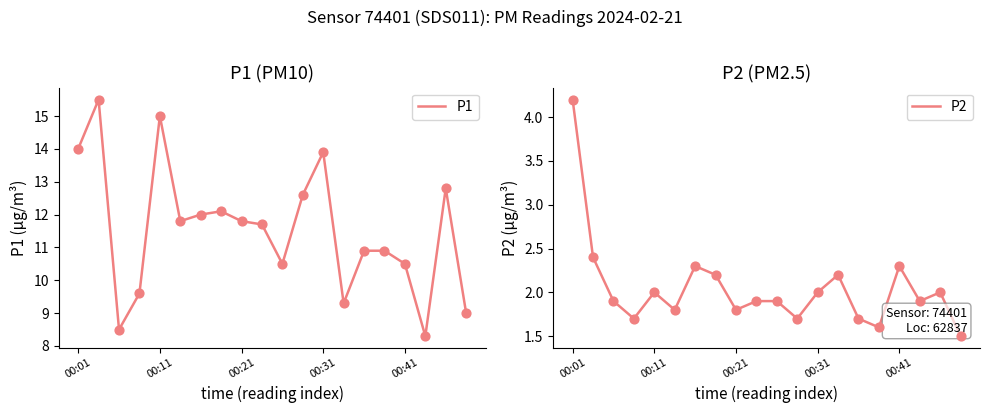

What are all the series names shown in the legend?

P1, P2